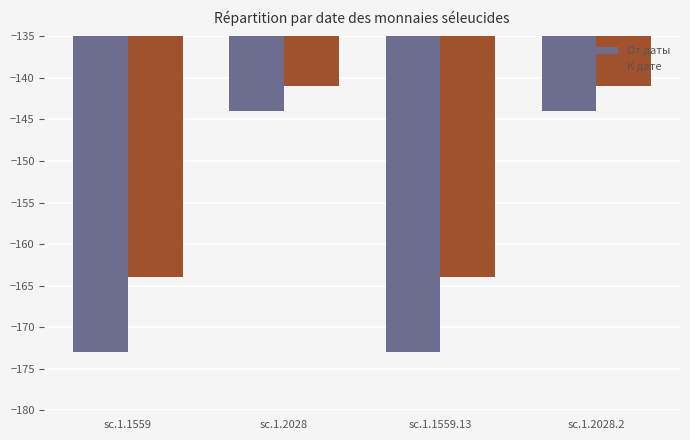

Reading left to right, list all the values displayed in this chart.

От даты: sc.1.1559=-173	sc.1.2028=-144	sc.1.1559.13=-173	sc.1.2028.2=-144
К дате: sc.1.1559=-164	sc.1.2028=-141	sc.1.1559.13=-164	sc.1.2028.2=-141